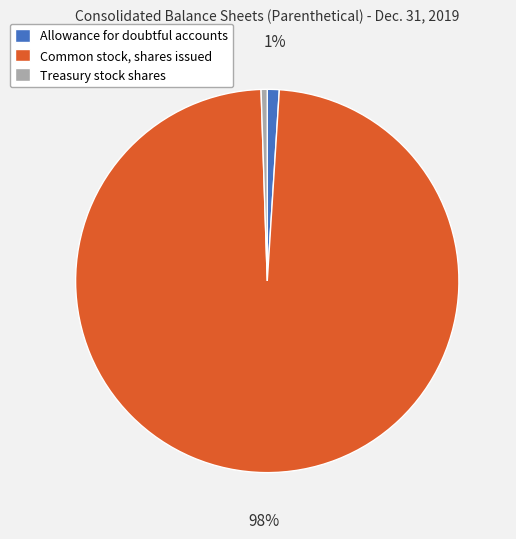

What is the largest slice in the pie chart?

Common stock, shares issued